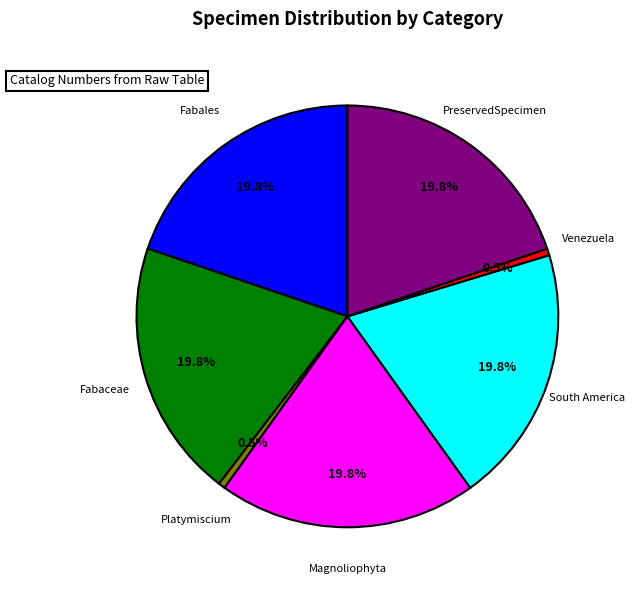

What is the ratio of the value at Fabaceae to the value at Fabales?

1.0